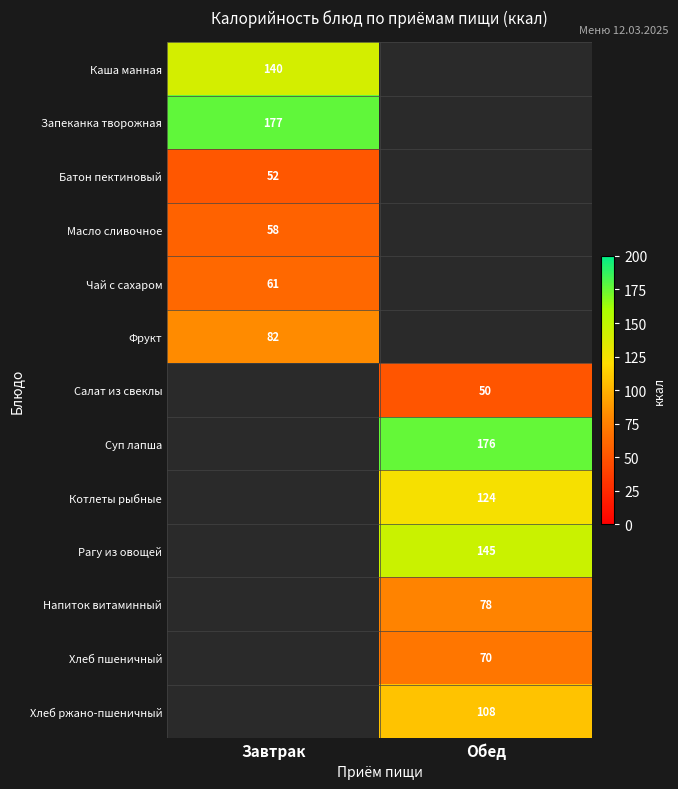

Is it true that Фрукт equals 17 at Завтрак?

False